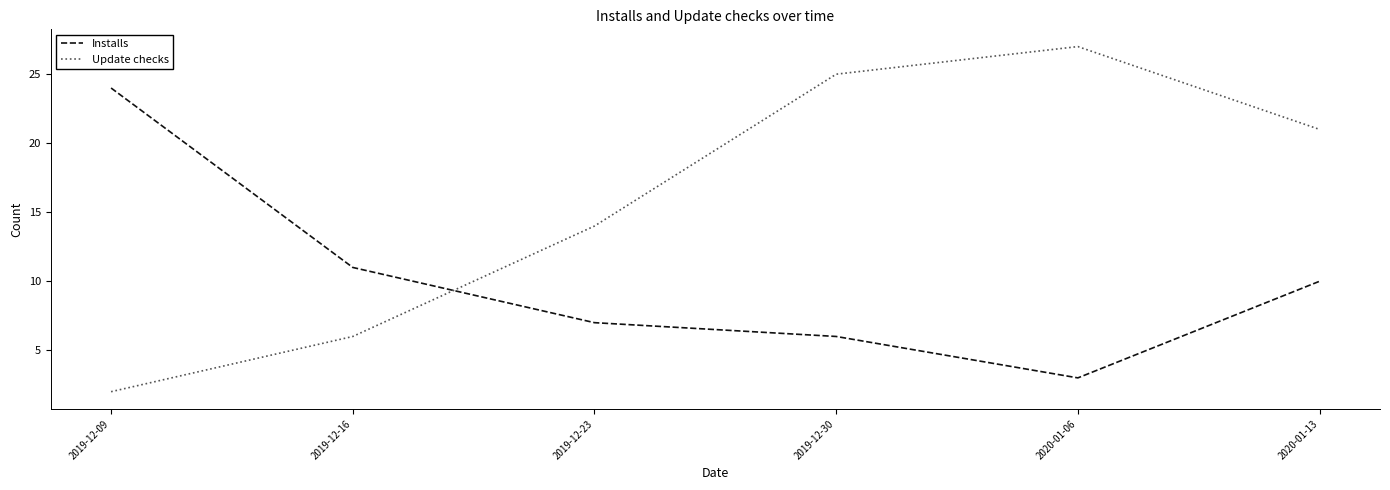

What is the difference between the second highest and second lowest values in the Update checks series?

19